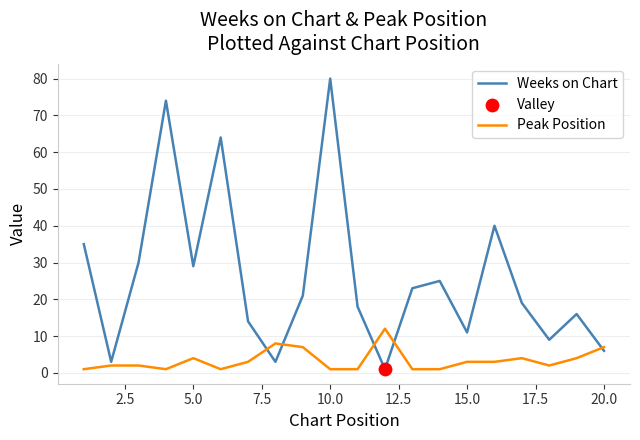

True or false: Peak Position and Weeks on Chart cross at least once.

True